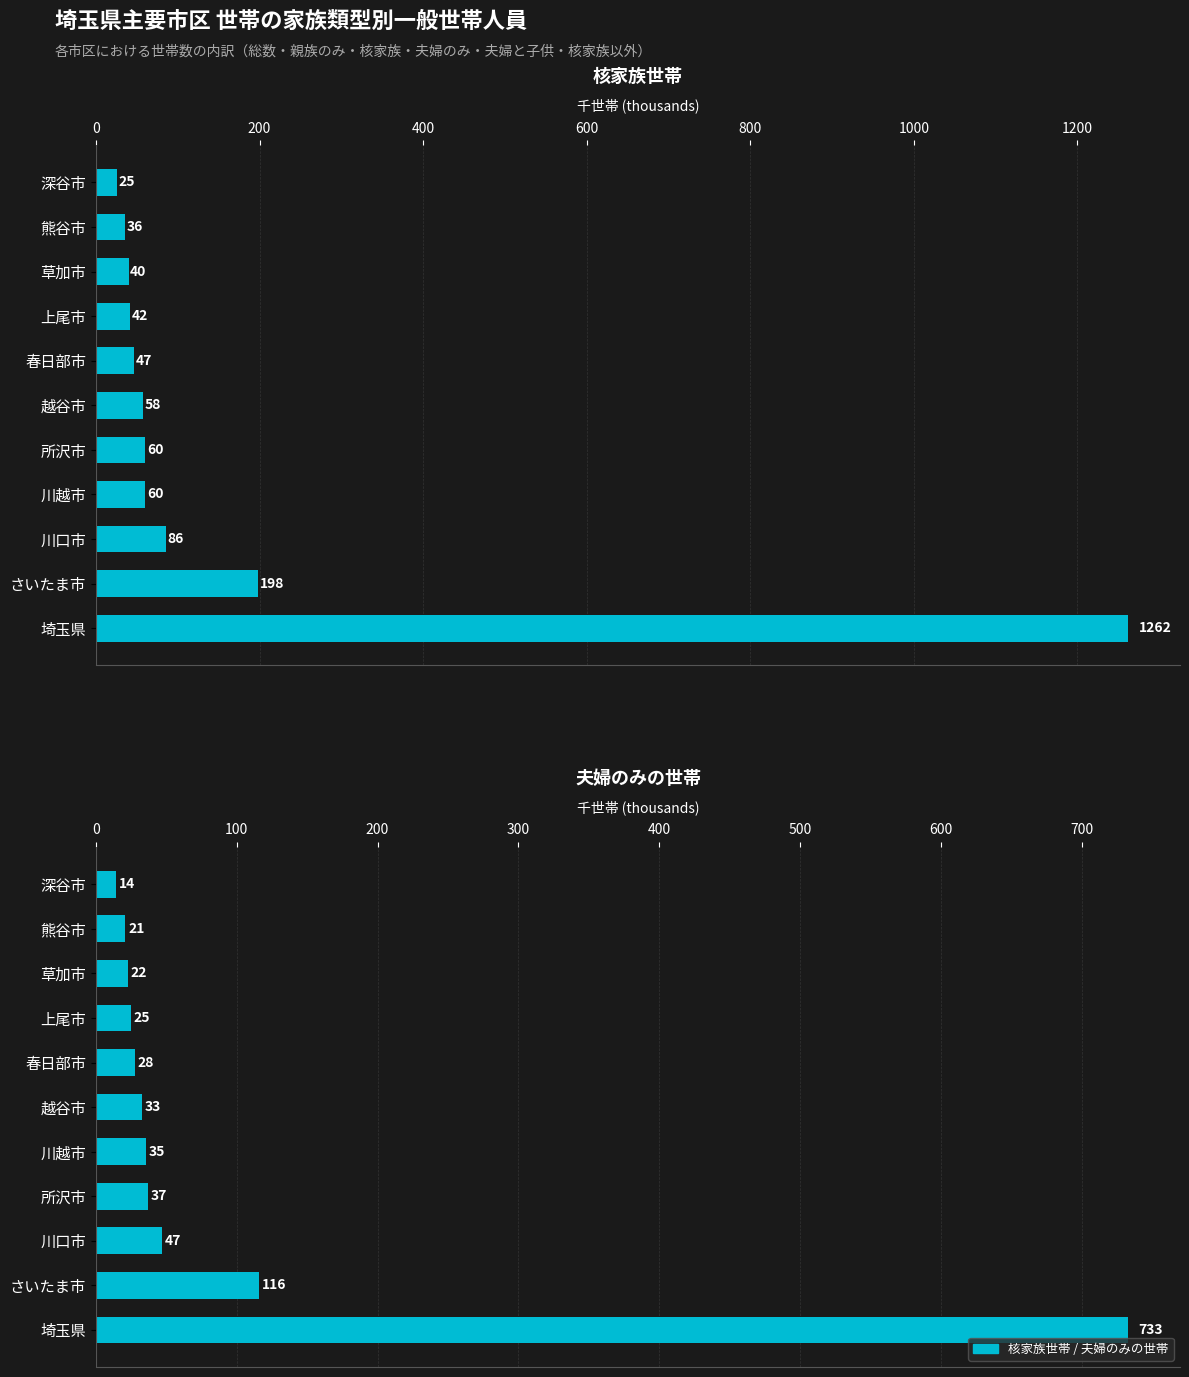

Reading left to right, list all the values displayed in this chart.

核家族世帯: 1262.3	198.0	85.7	60.3	60.1	57.7	46.7	41.9	39.9	35.9	25.4
夫婦のみの世帯: 733.3	115.8	47.1	36.7	35.2	32.5	27.5	24.8	22.4	20.8	14.5